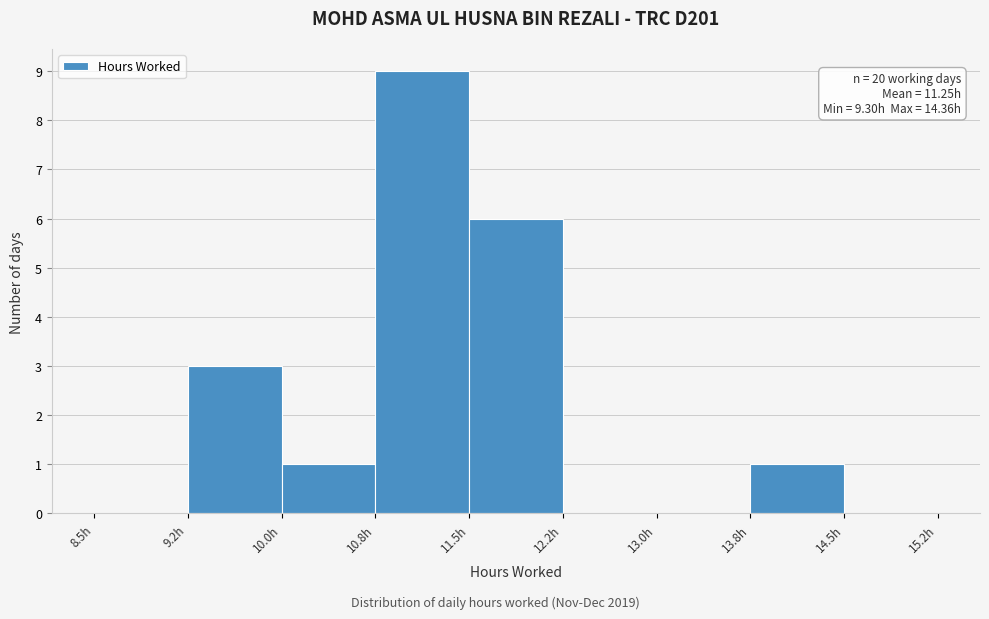

Which range on the x-axis has the tallest bar?

10.75 to 11.50